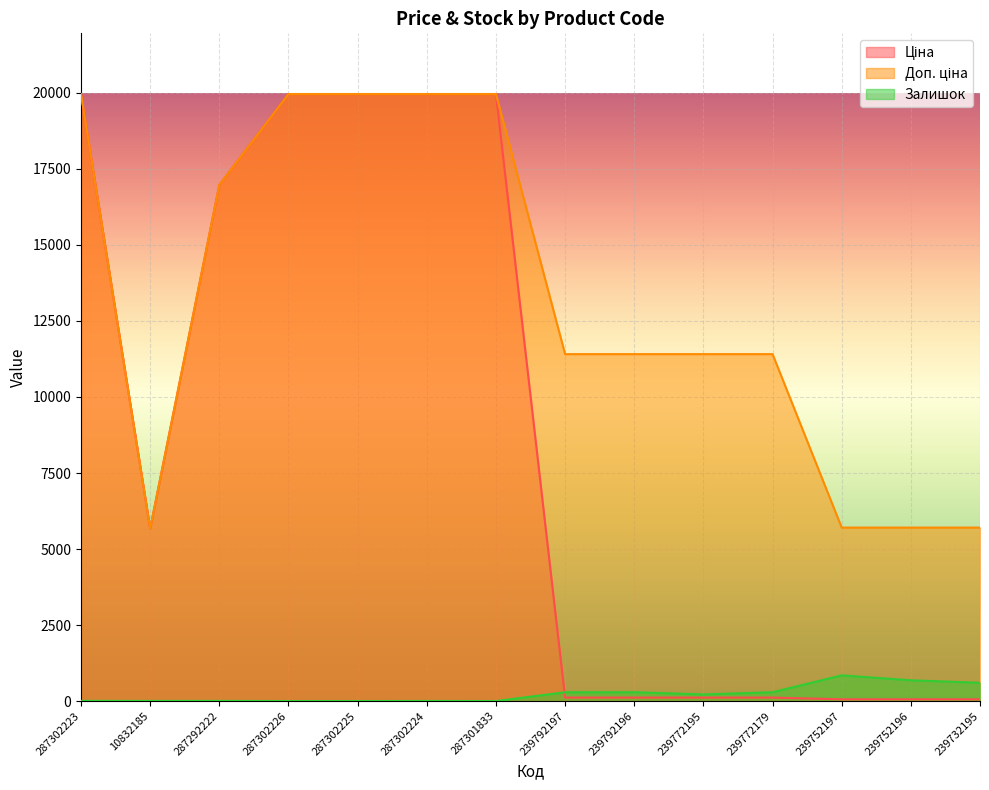

How many lines are shown in the chart?

3